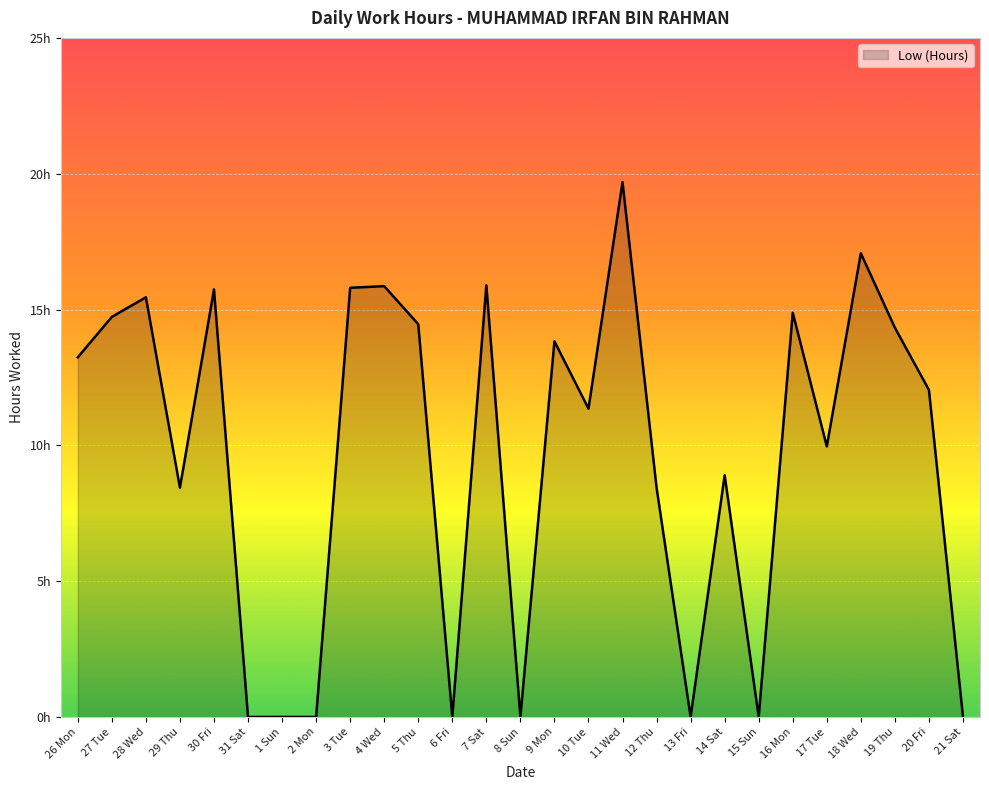

How many interior local valleys (lower than both neighbors) does the data have?

7